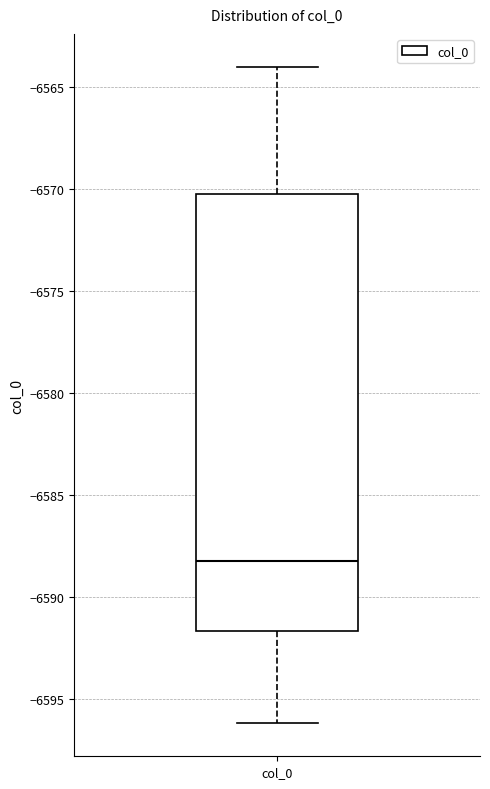

Where does the median line of the box for col_0 sit on the y-axis? The values are not printed on the chart, so give them approximately, as read against the axis.

-6588.0